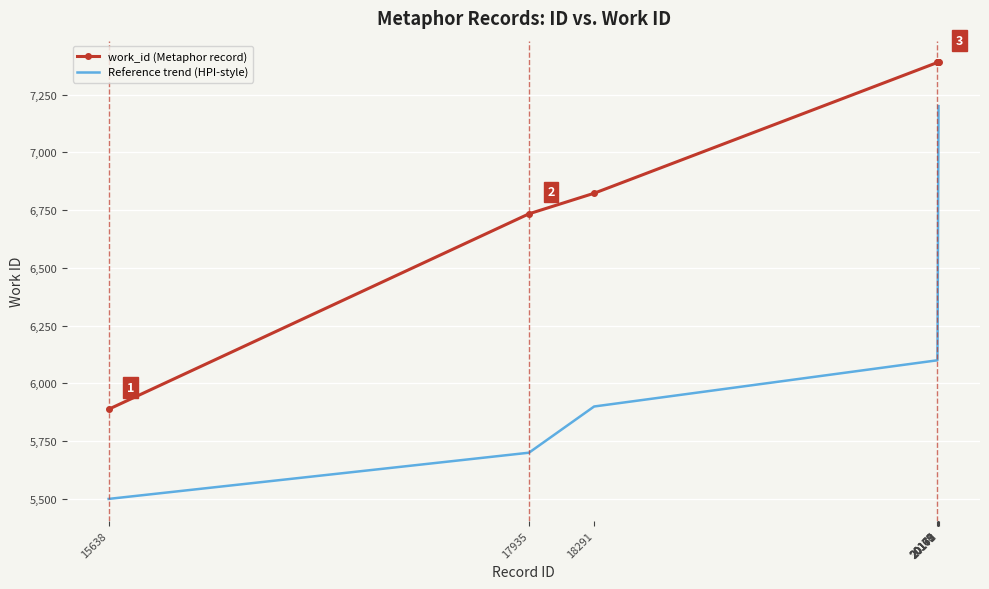

Reading left to right, list all the values displayed in this chart.

work_id (Metaphor record): 5888	6734	6823	7389	7389	7389	7389	7389	7389	7389
Reference trend (HPI-style): 5500	5700	5900	6100	6200	6400	6600	6800	7000	7200